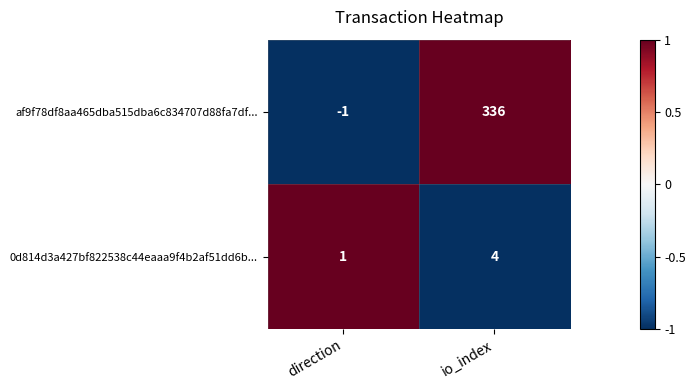

What is the maximum value shown in the chart?

336